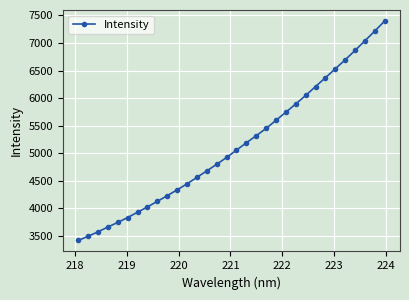

What is the value of the 1st point from the left?

3418.8